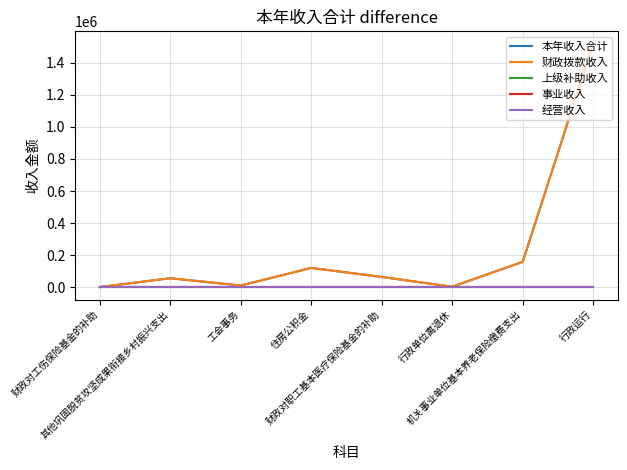

Does the chart have visible grid lines?

Yes